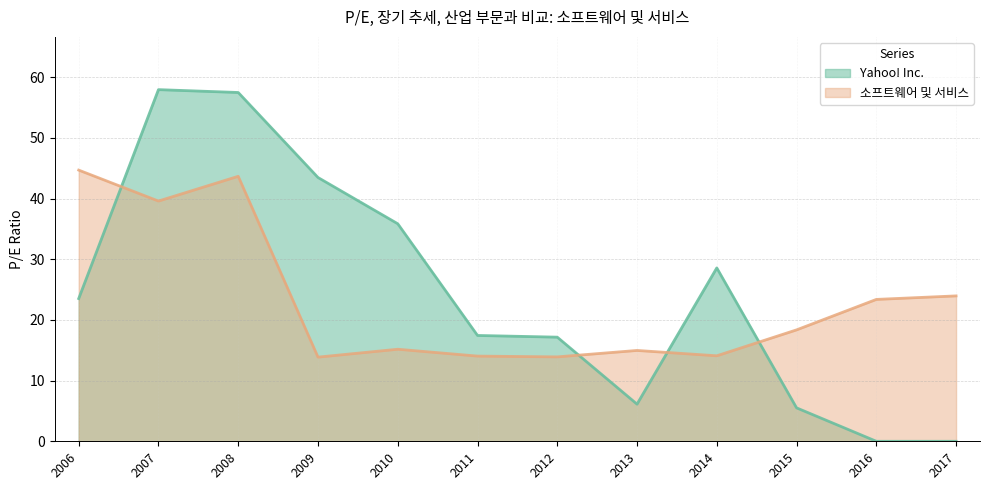

Where is Yahoo! Inc. nearest to the value 28?

2014